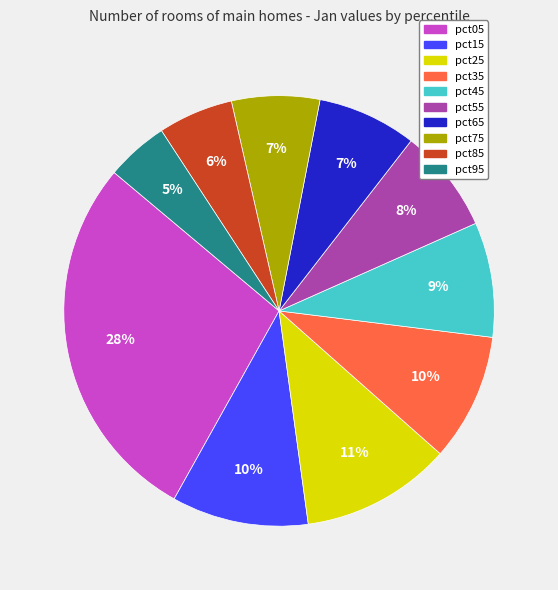

Is it true that pct45 is 16% of the pie?

False